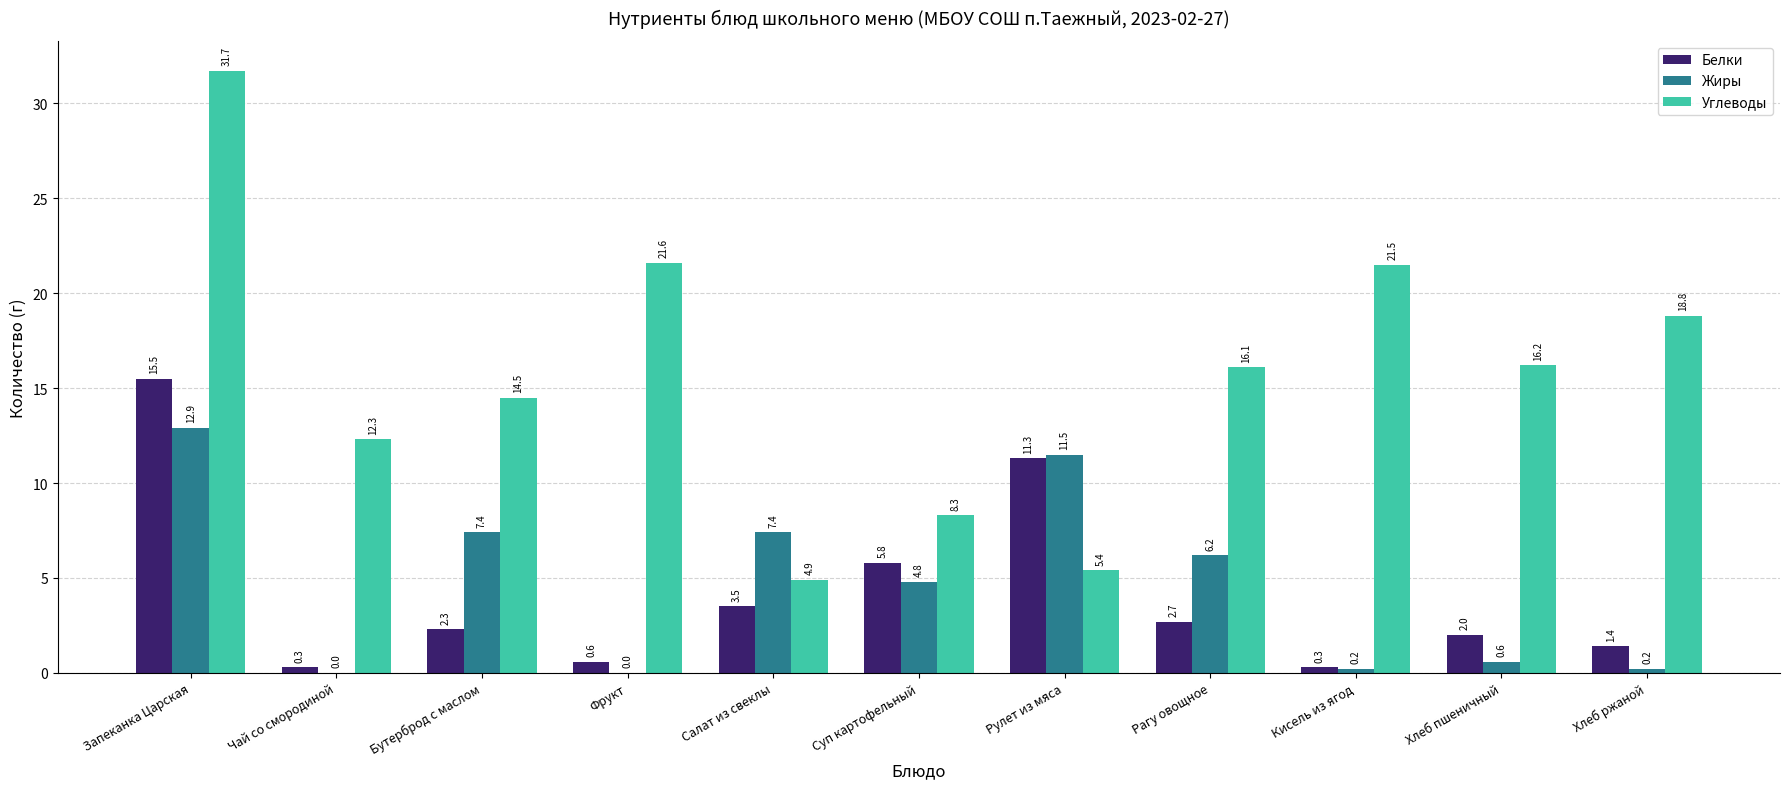

What are all the series names shown in the legend?

Белки, Жиры, Углеводы